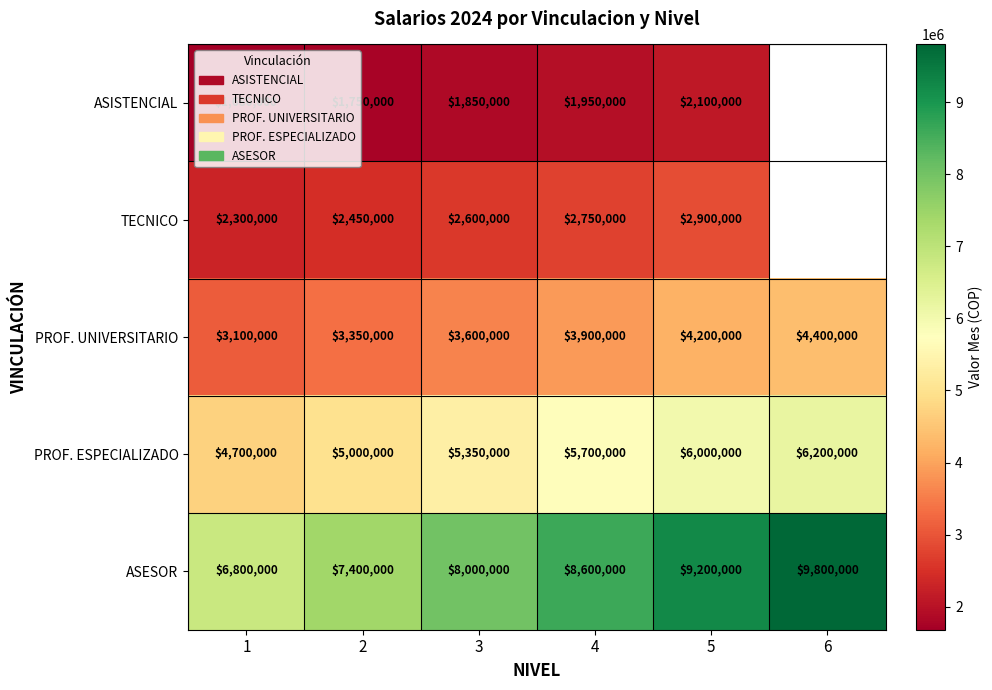

How many distinct data groups are displayed?

5